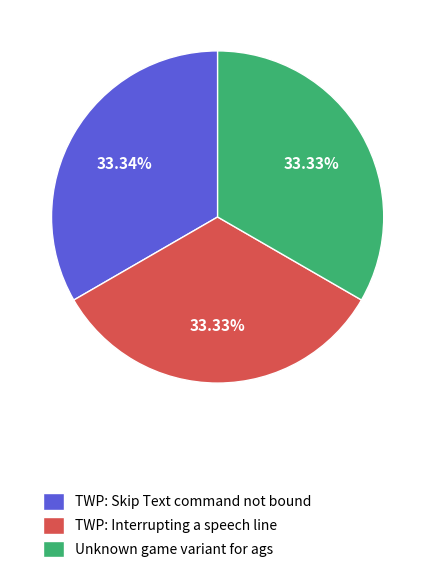

Is the sum of TWP: Interrupting a speech line and Unknown game variant for ags greater than half?

Yes